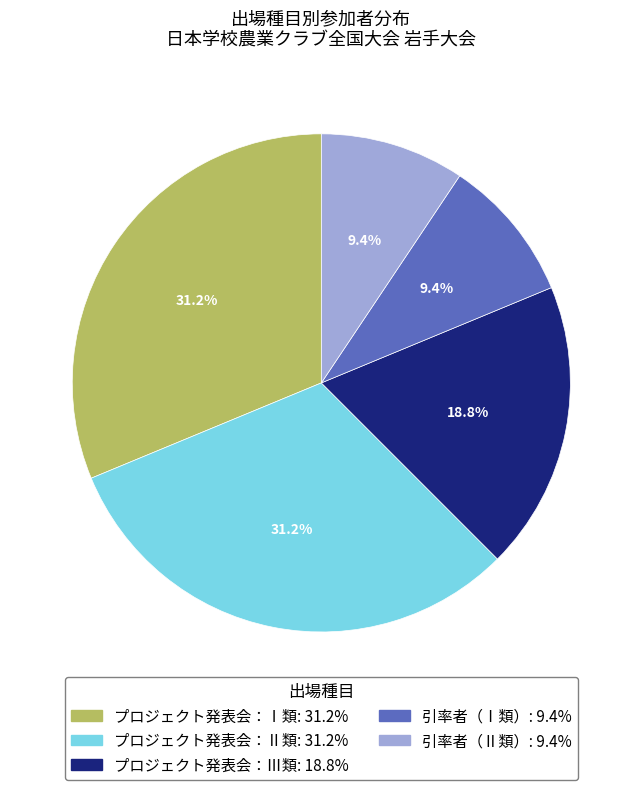

Is there a majority slice in this chart?

No